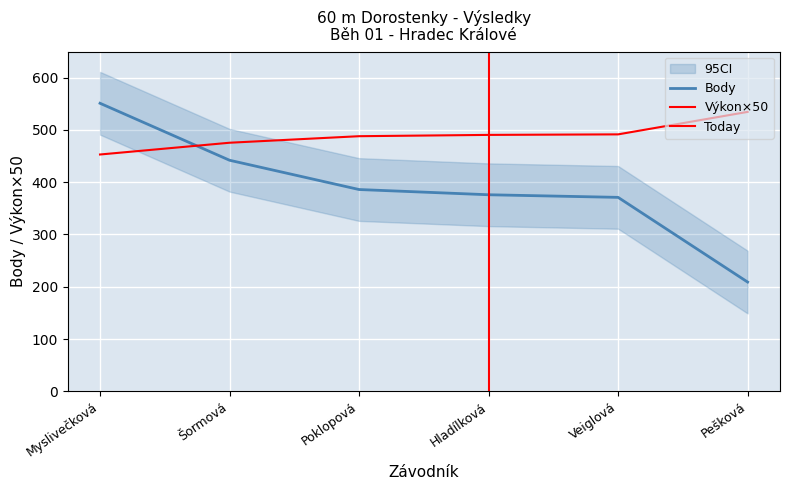

What is the label of the 3rd point from the left?

Poklopová